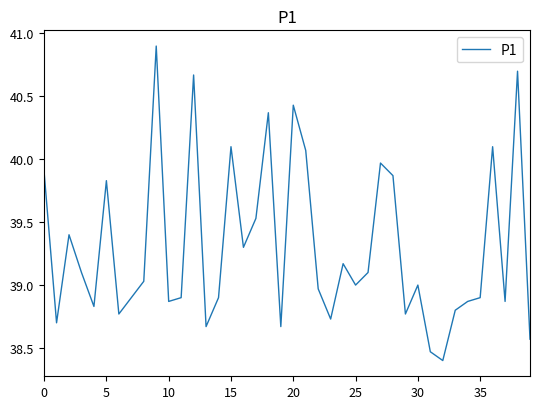

What is the difference between the second highest and second lowest values?

2.2